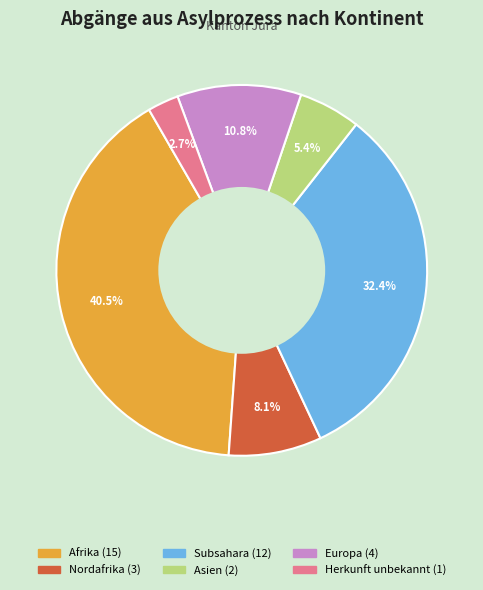

Is there a majority slice in this chart?

No